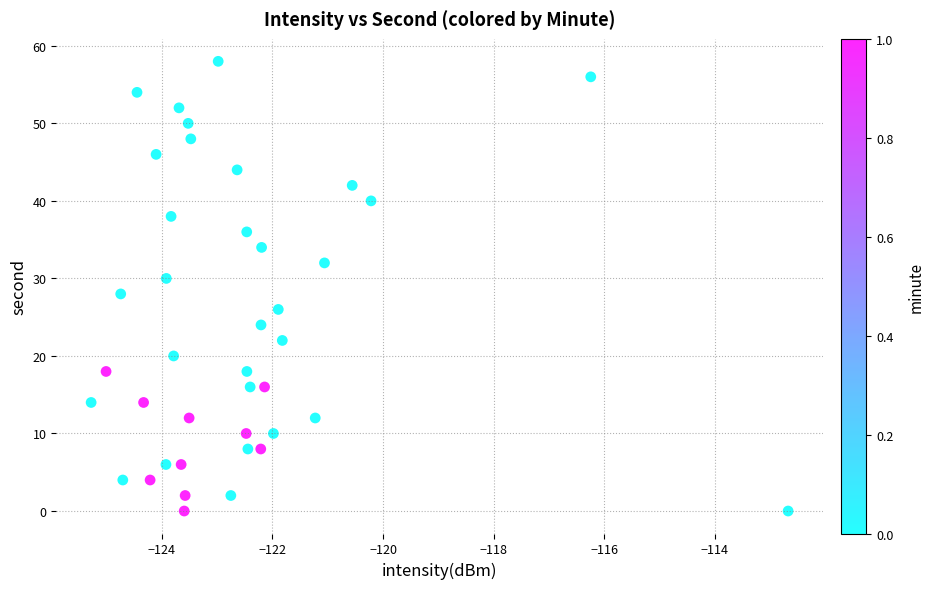

What is the range of Y values (max minus min)?

58